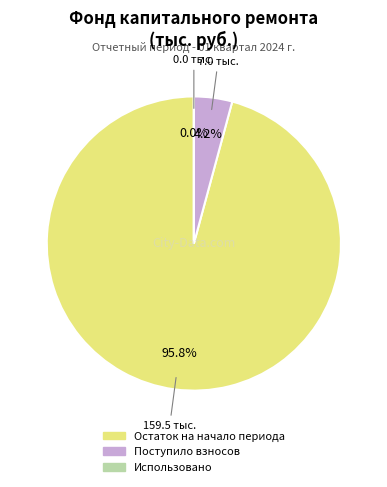

Does Использовано account for over 50% of the chart?

No